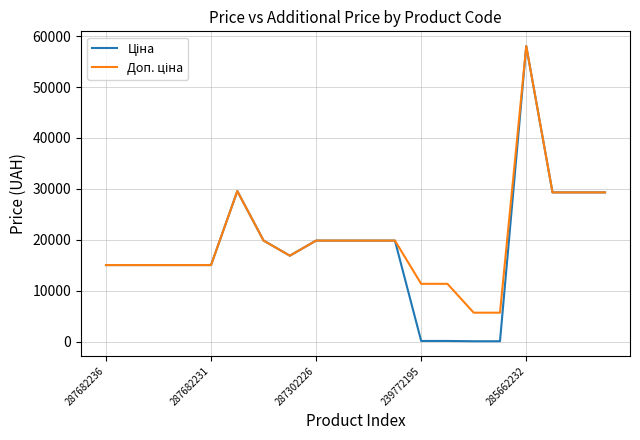

What is the maximum value shown in the chart?

58037.0